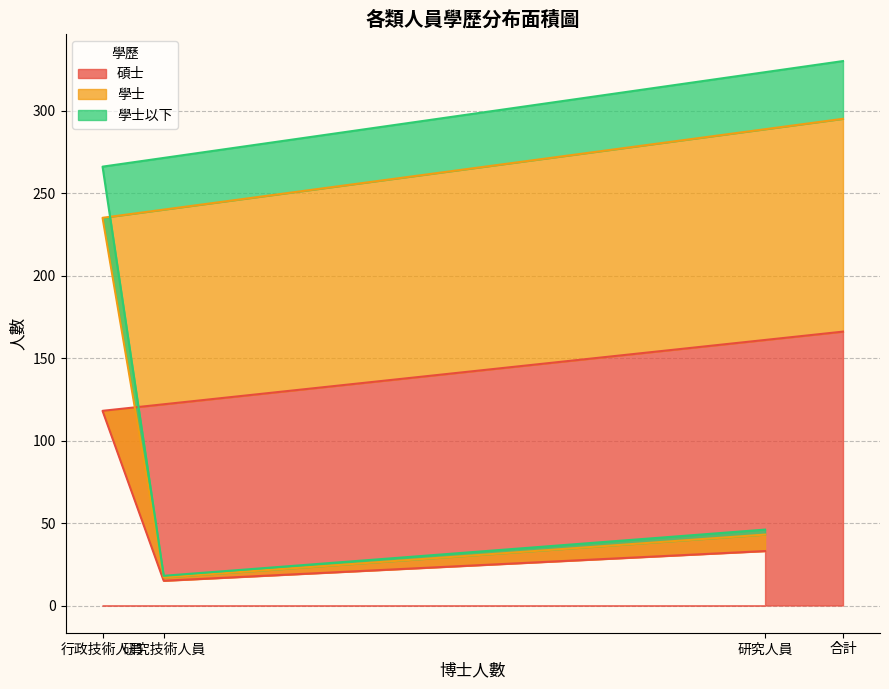

The value of 碩士 at 合計 is 166. True or false?

True